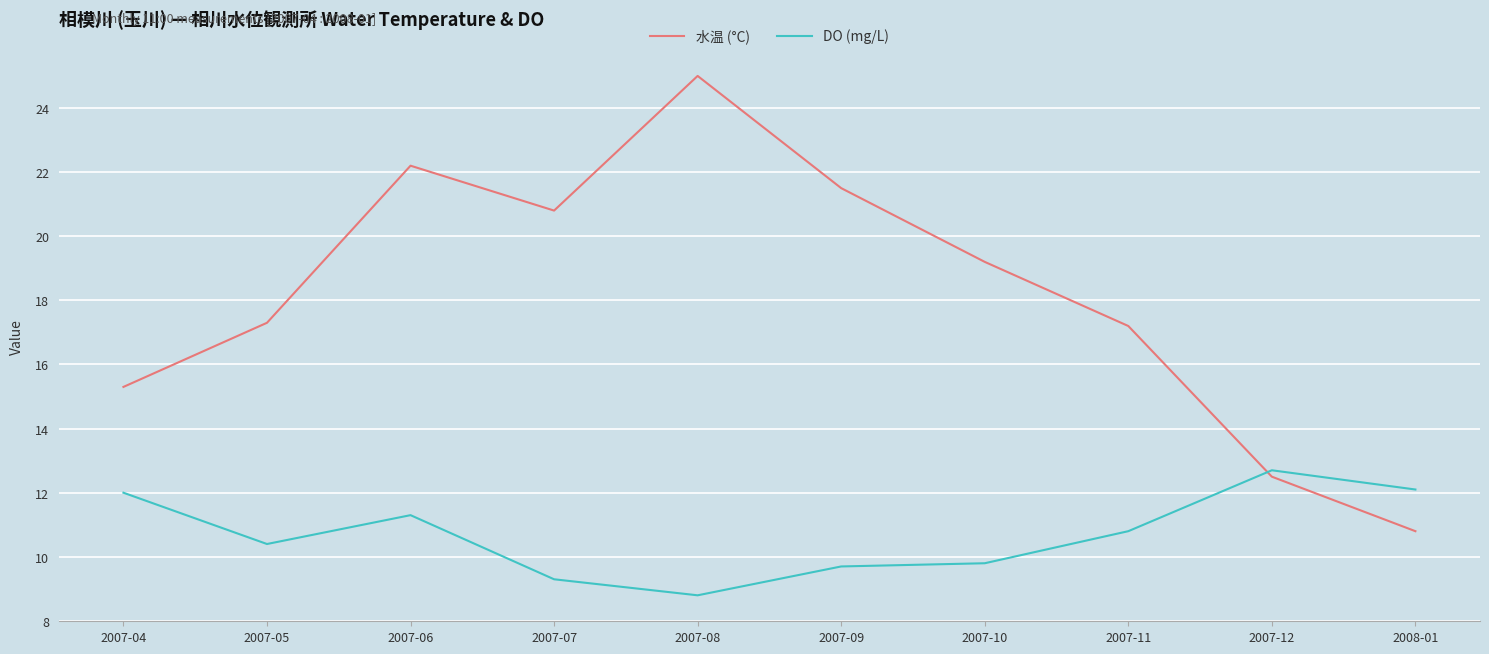

What is the sum of the 水温 (°C) values at 2007-04 and 2007-10?

34.5